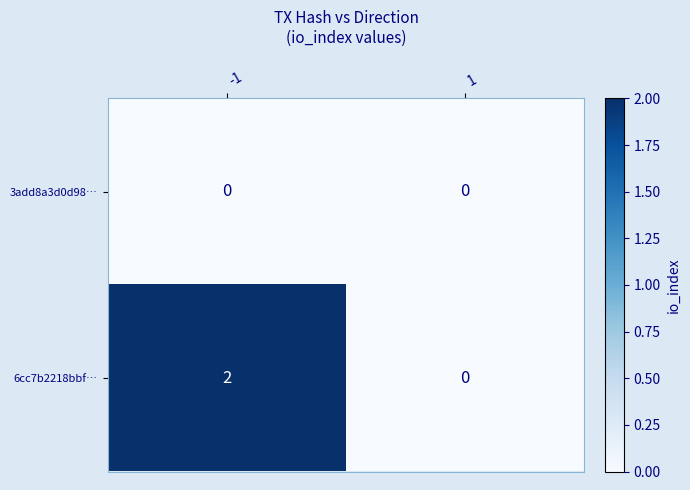

Is the value of 6cc7b2218bbf… at -1 greater than the value of 3add8a3d0d98… at 1?

Yes